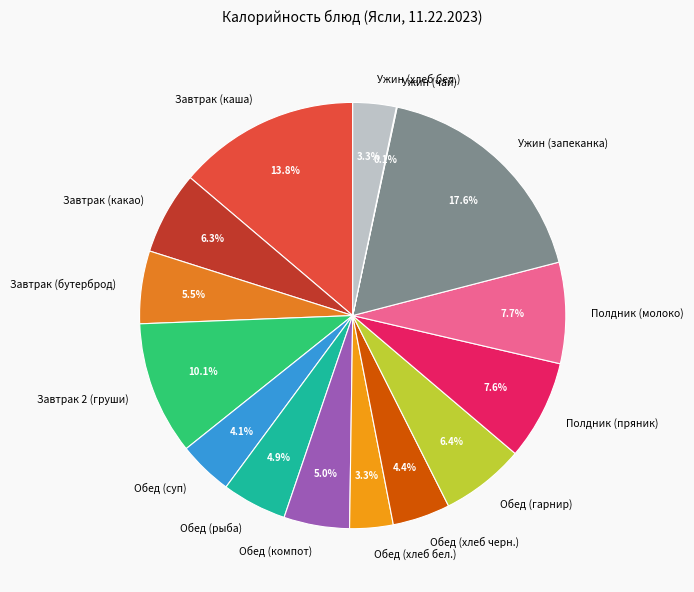

To the nearest percent, what is the average slice percentage?

7%